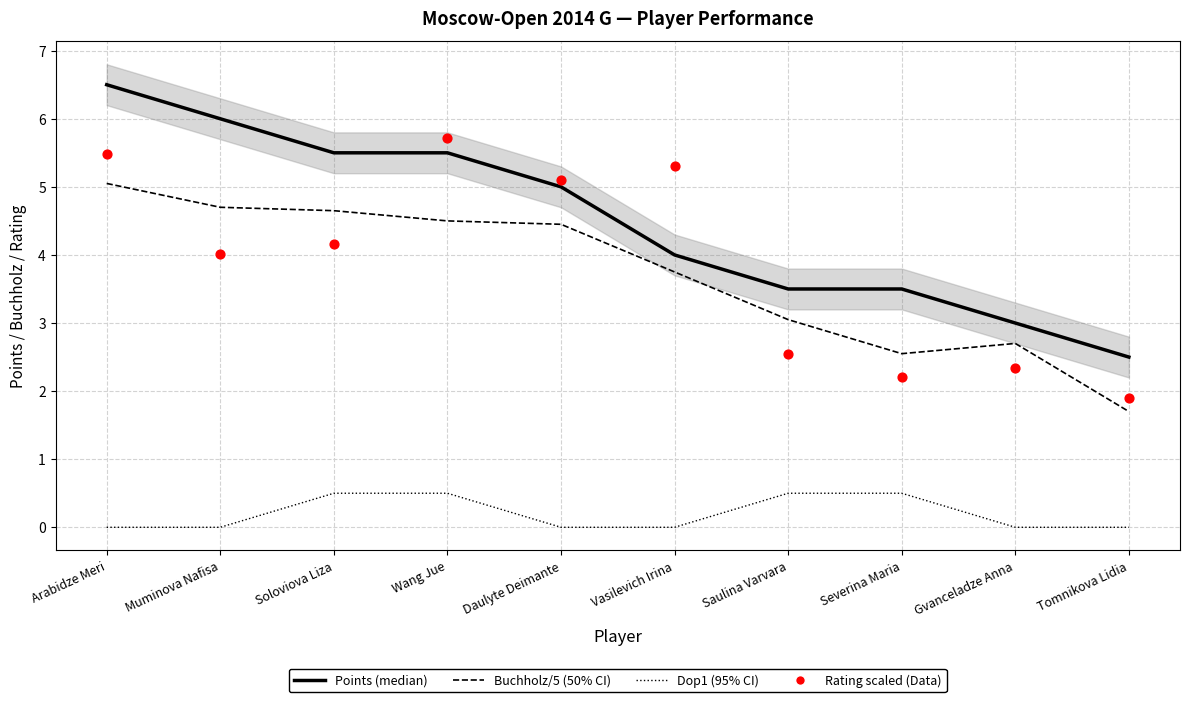

At how many categories does at least one series exceed 2?

10